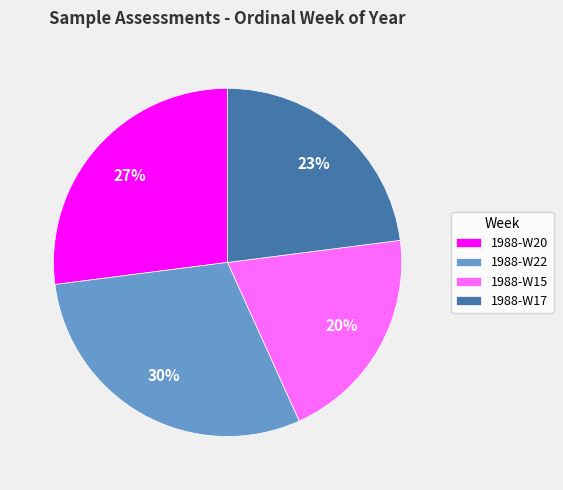

How many segments does this pie chart have?

4